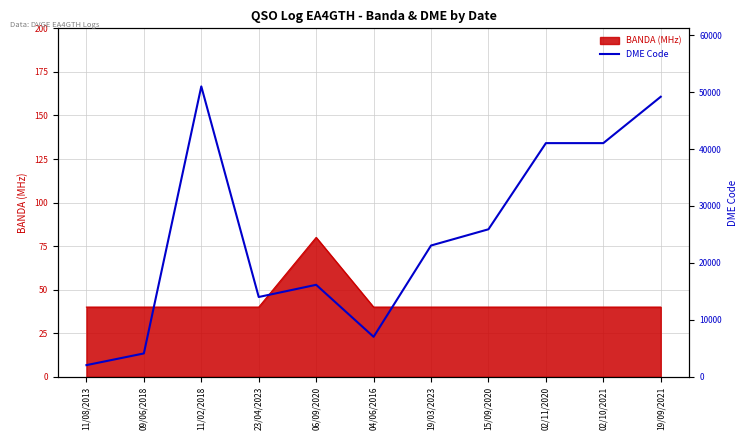

How many points are lower than both their immediate neighbors (excluding endpoints)?

2